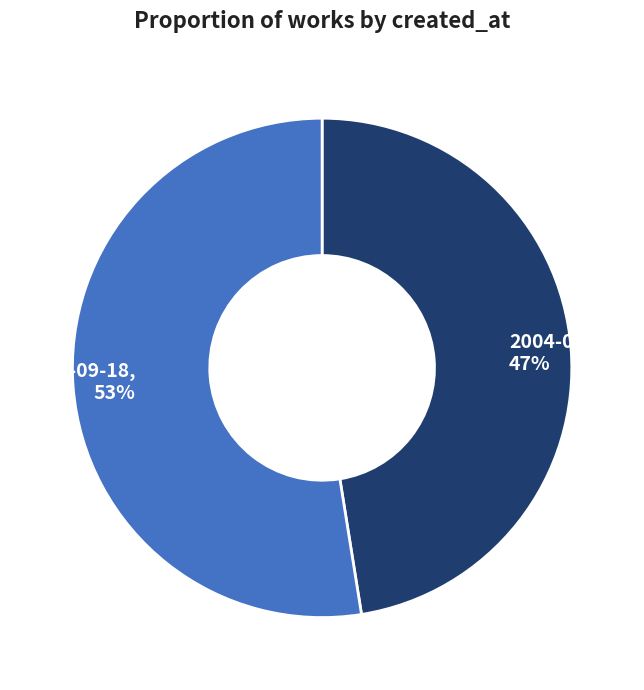

Between 2003-09-18 and 2004-07-15, which is larger?

2003-09-18